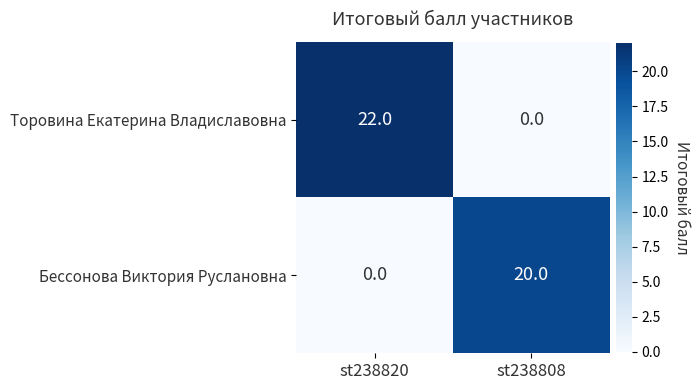

Which series has the largest total across all categories?

Торовина Екатерина Владиславовна